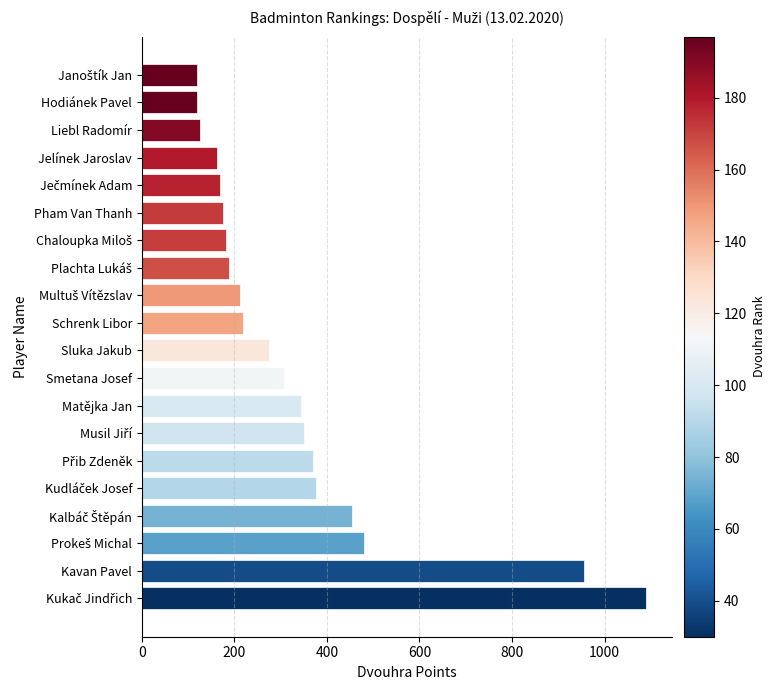

What is the change in value from Matějka Jan to Sluka Jakub?

-70